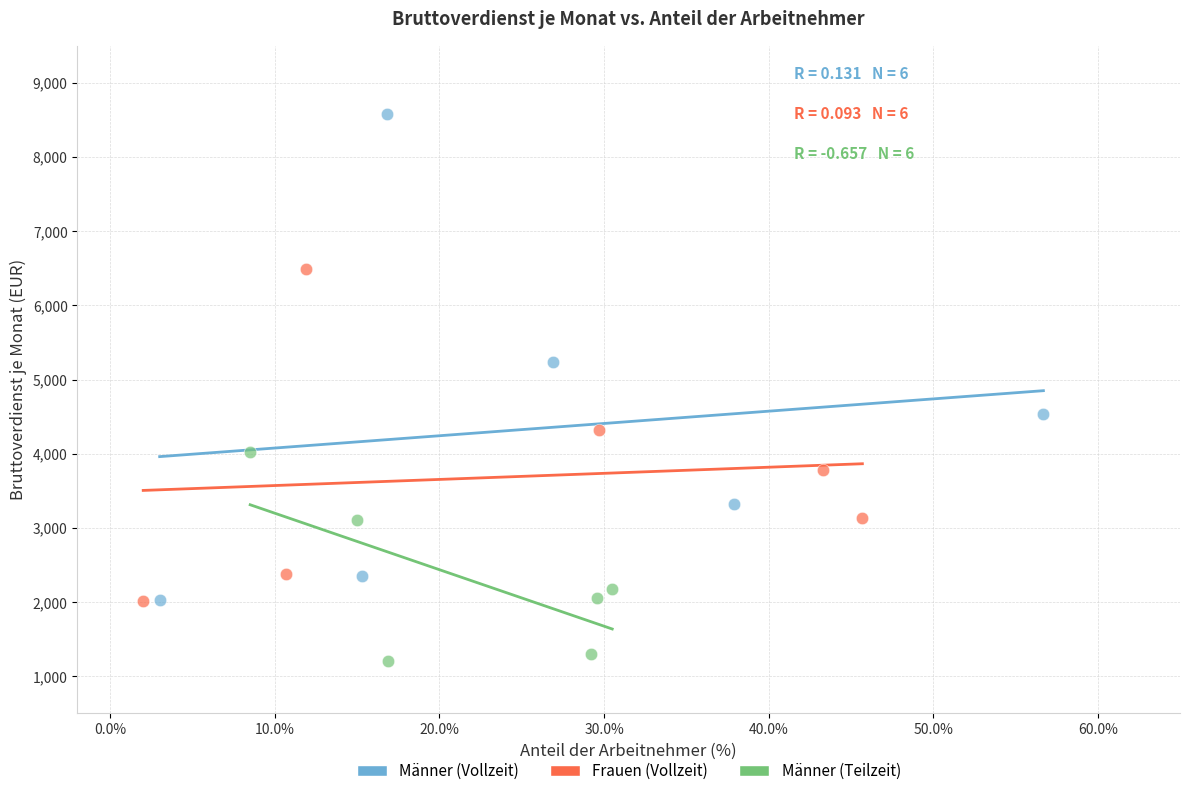

Which series reaches the maximum Y coordinate?

Männer (Vollzeit)